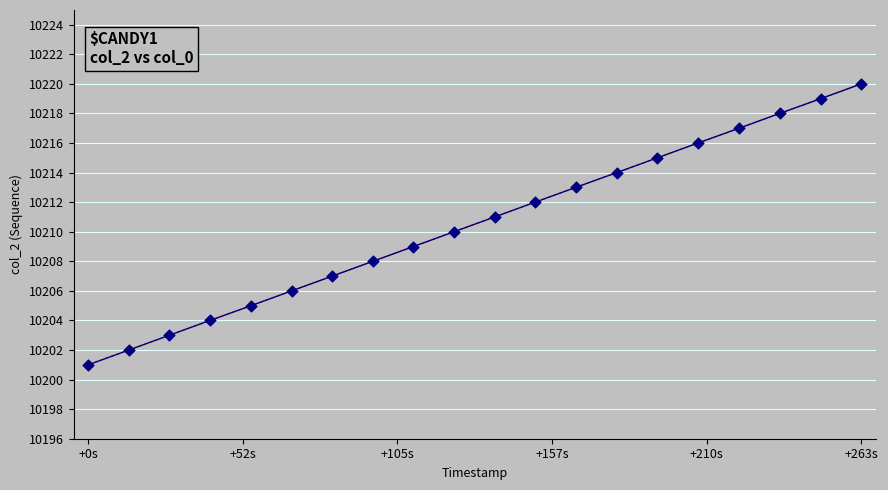

Does the chart have visible grid lines?

Yes